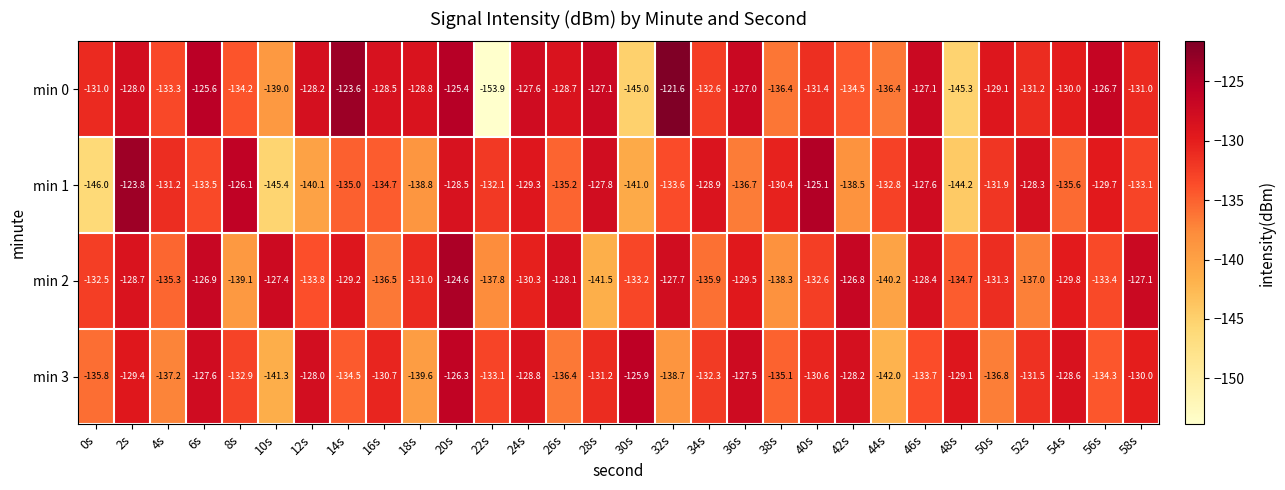

Which series changed the most between 28s and 42s?

min 2